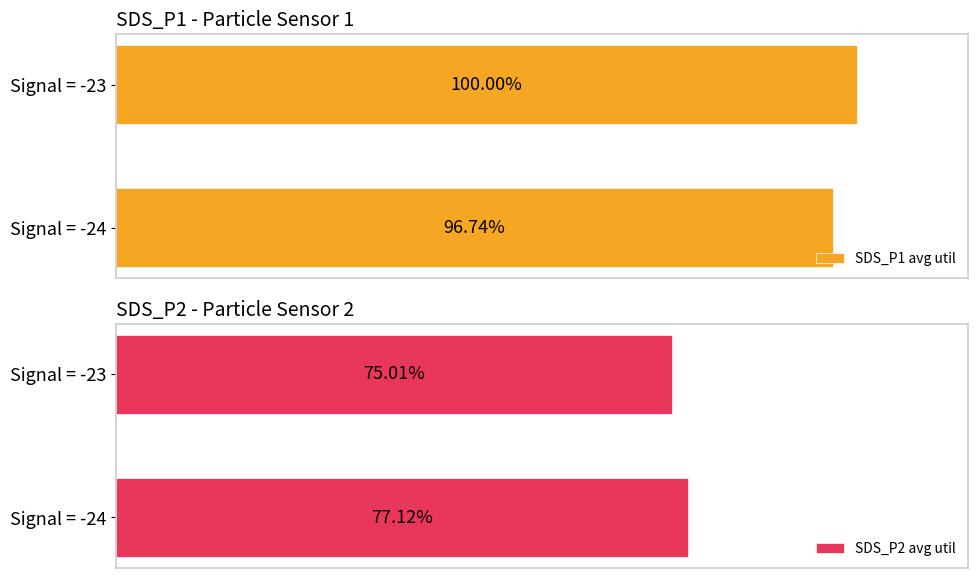

How many values in the SDS_P2 avg util series exceed 77?

1